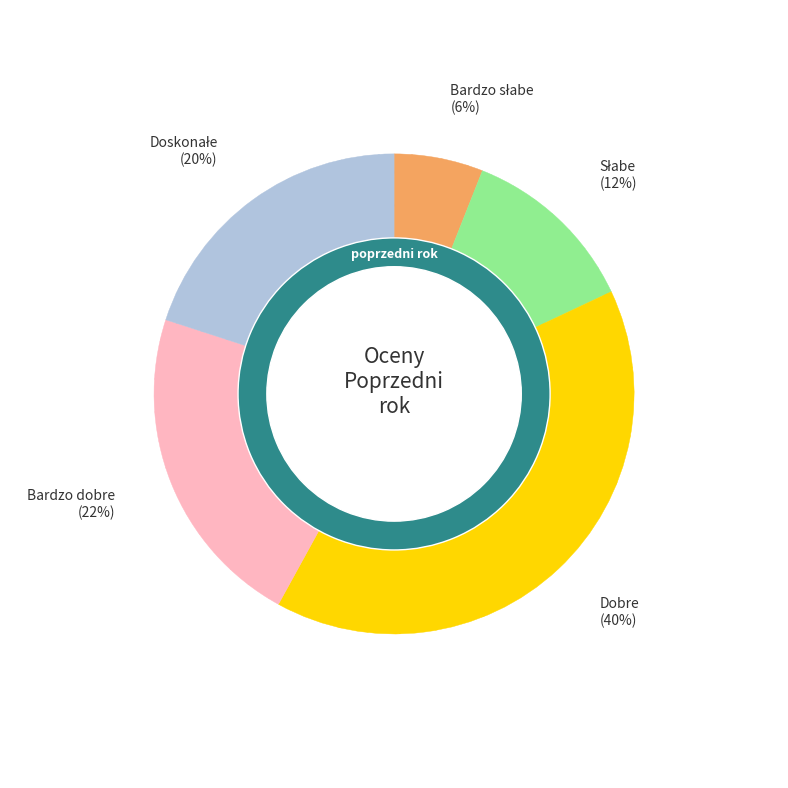

What percentage is the Doskonałe slice, to the nearest percent?

20%